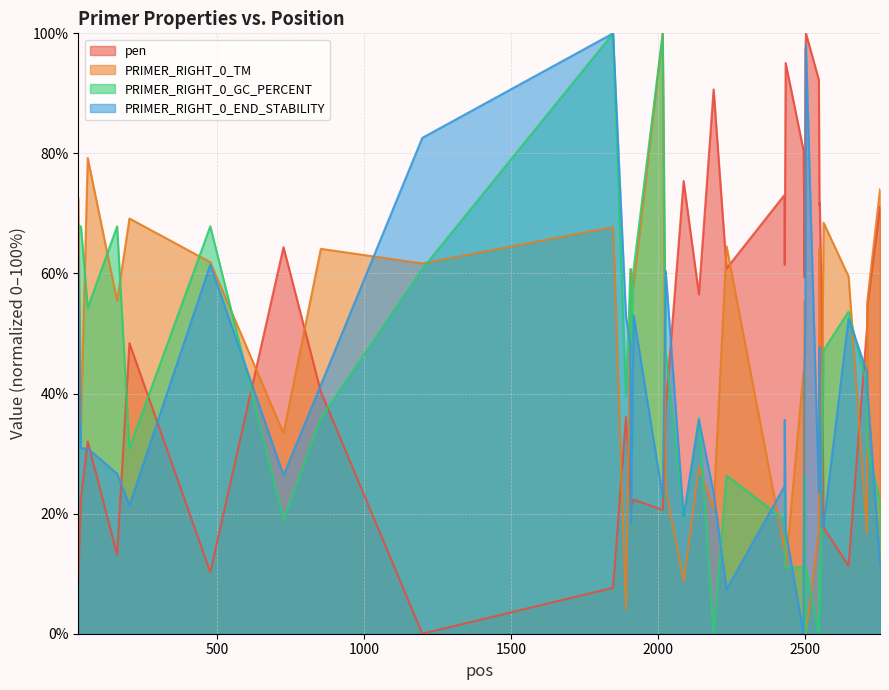

After their last crossing, which series has the higher values: PRIMER_RIGHT_0_GC_PERCENT or pen?

pen